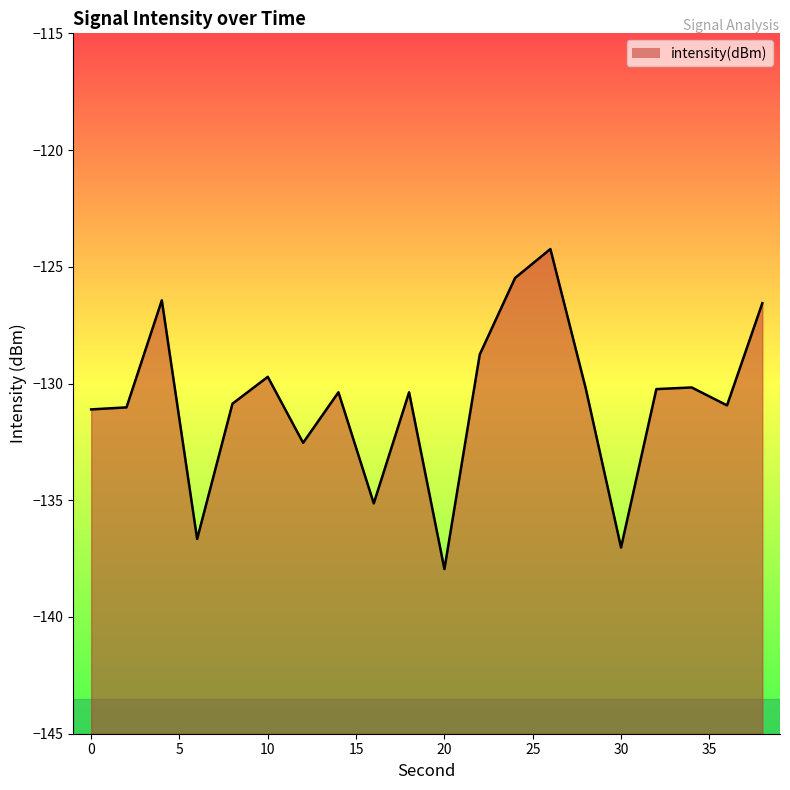

Does the chart have visible grid lines?

No